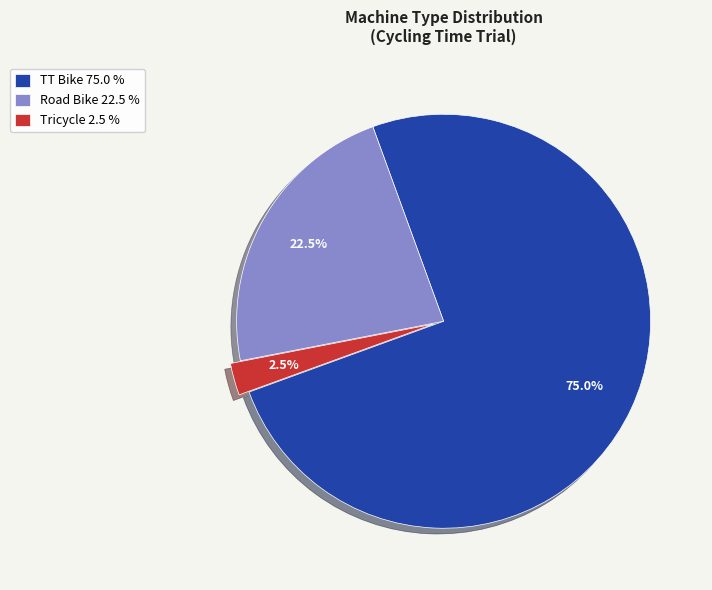

Is there any slice that represents more than half of the pie?

Yes